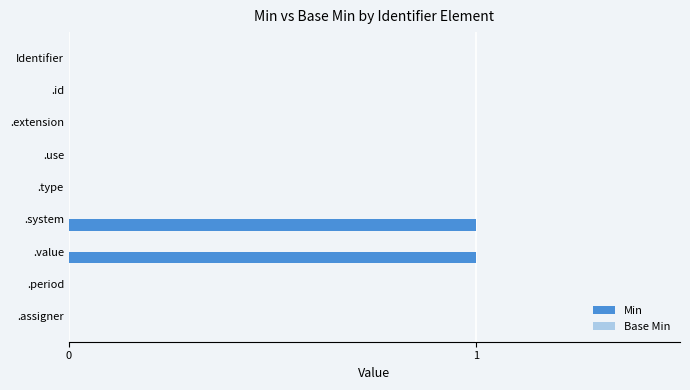

Approximately how many times larger is the value at .system compared to .value?

1.0